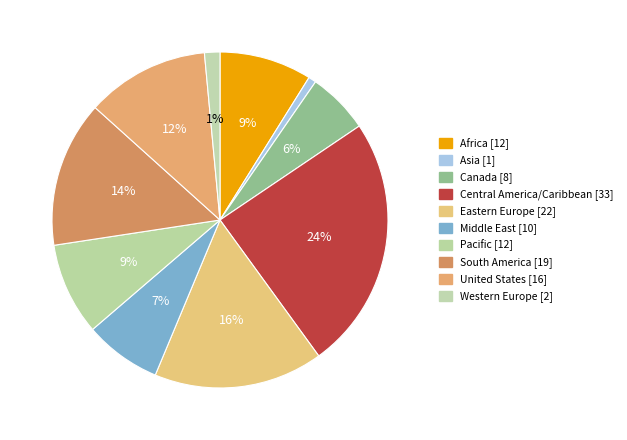

What is the change in value from Central America/Caribbean to Western Europe?

-31